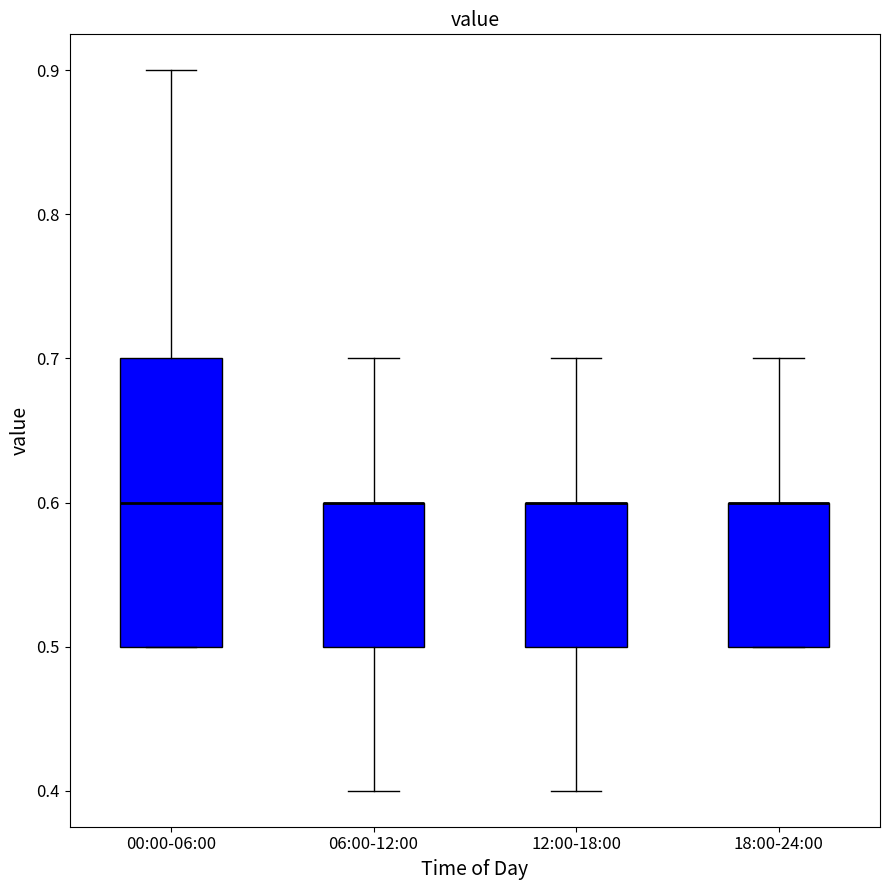

Which box is the tallest, from its lower edge to its upper edge?

00:00-06:00